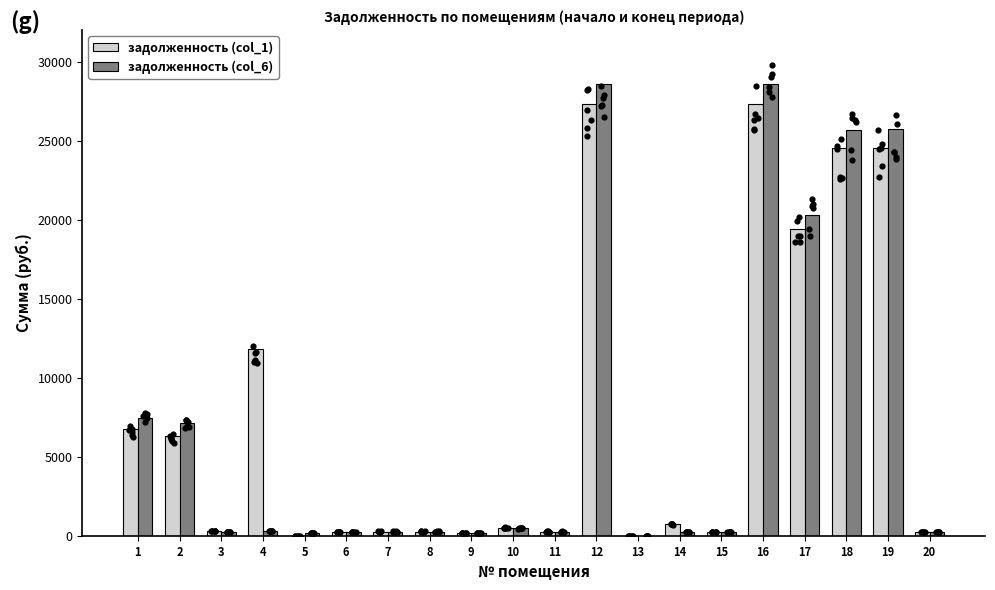

Which series reaches the maximum Y coordinate?

задолженность (col_6)